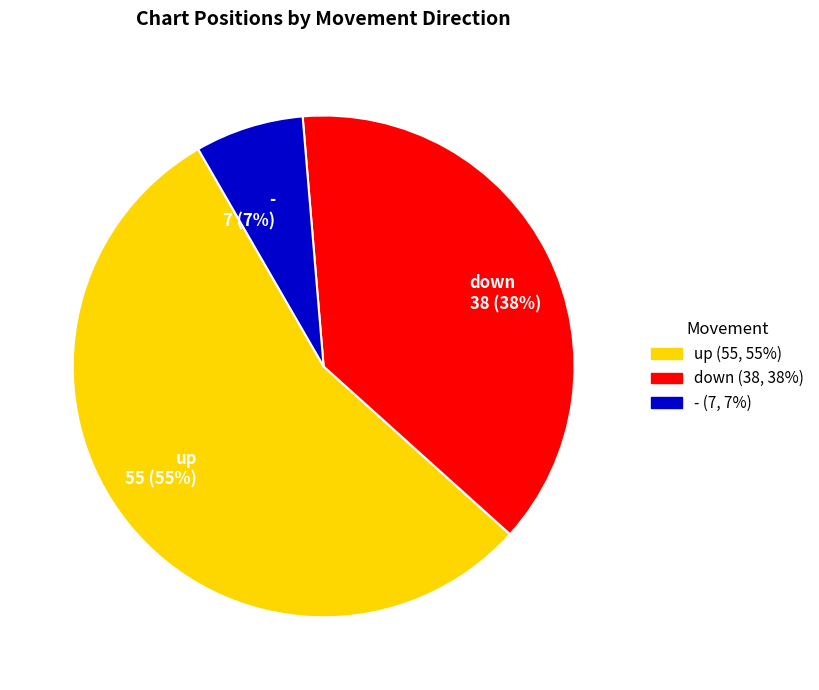

What is the ratio of the value at up to the value at down?

1.4